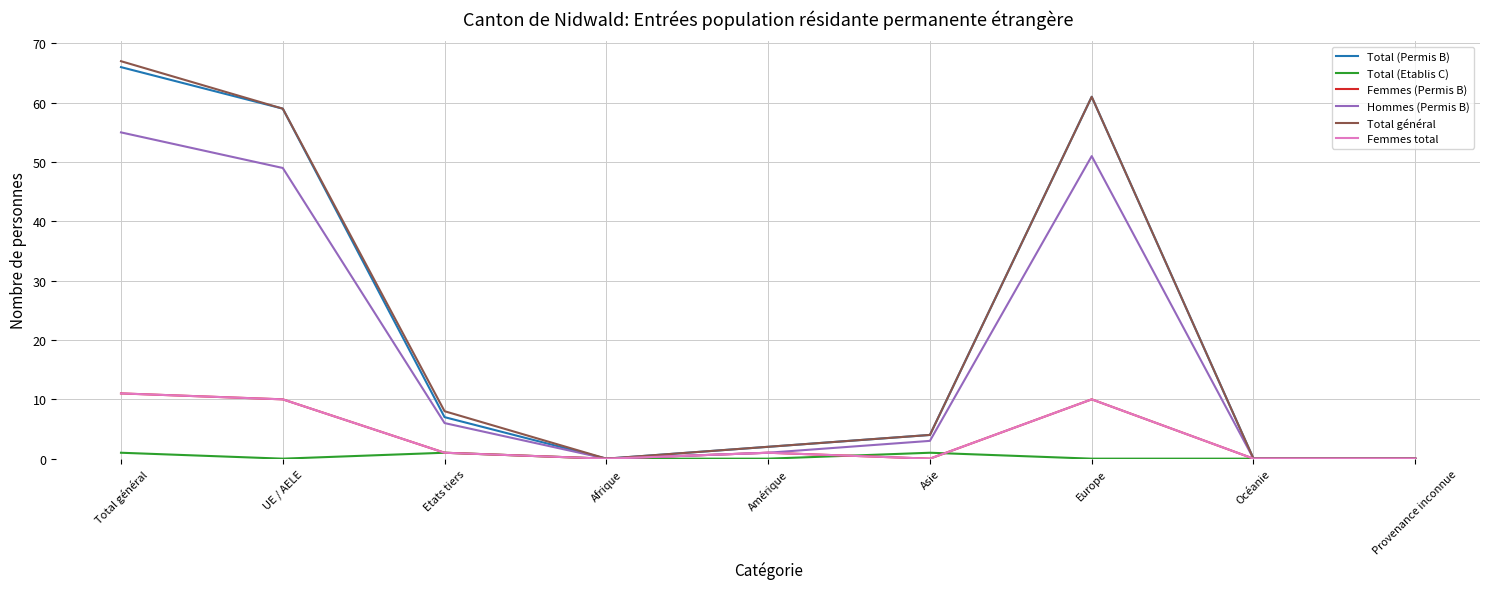

Does the chart have visible grid lines?

Yes